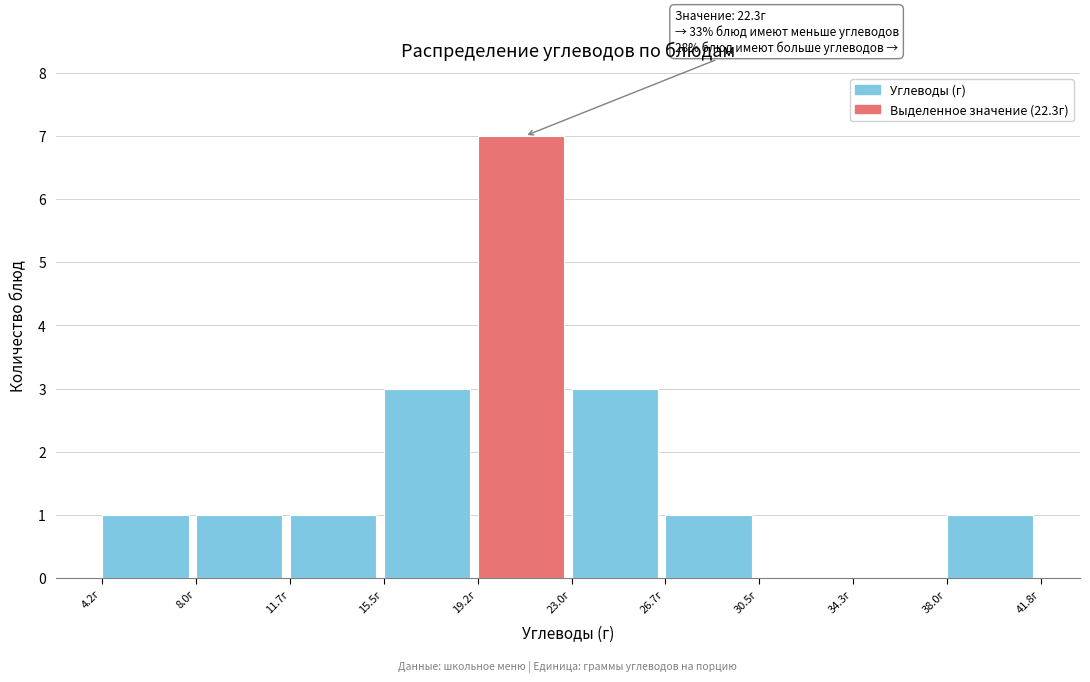

Which range on the x-axis has the tallest bar?

19.0 to 23.0